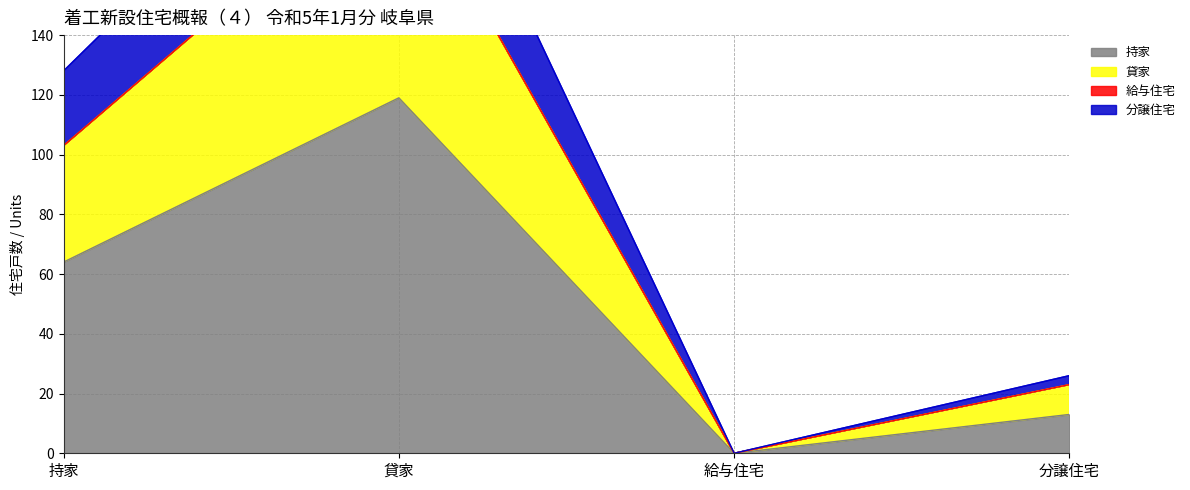

What is the label of the 4th point from the left?

分譲住宅